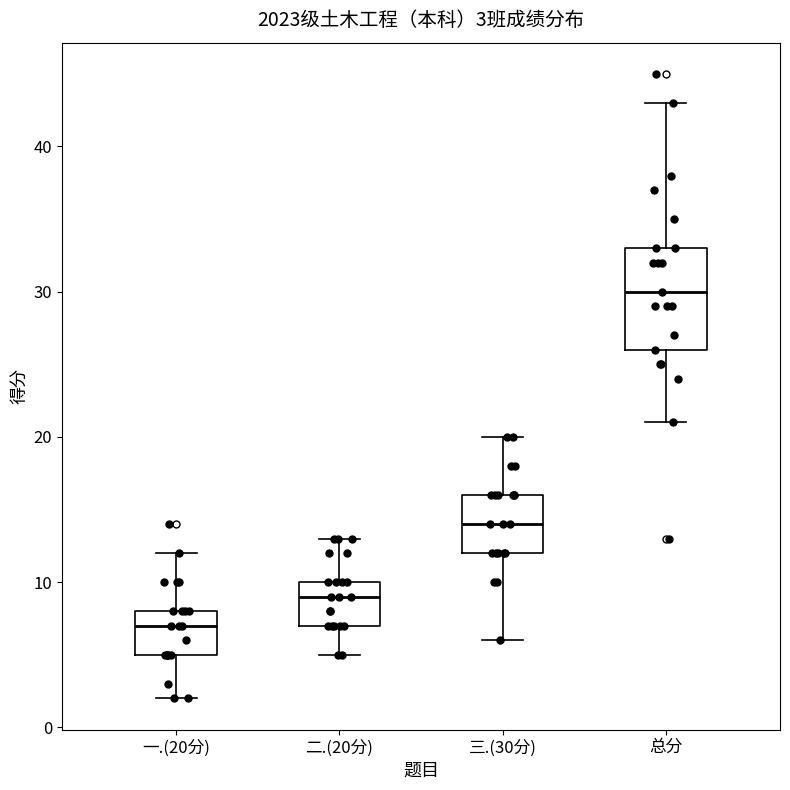

Which box is the tallest, from its lower edge to its upper edge?

总分